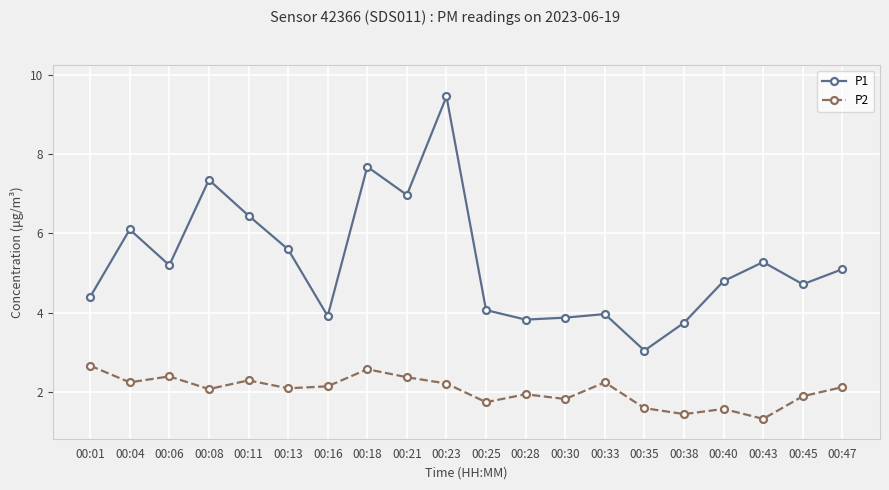

What is the value of the P2 point at the 17th from the left?

1.6